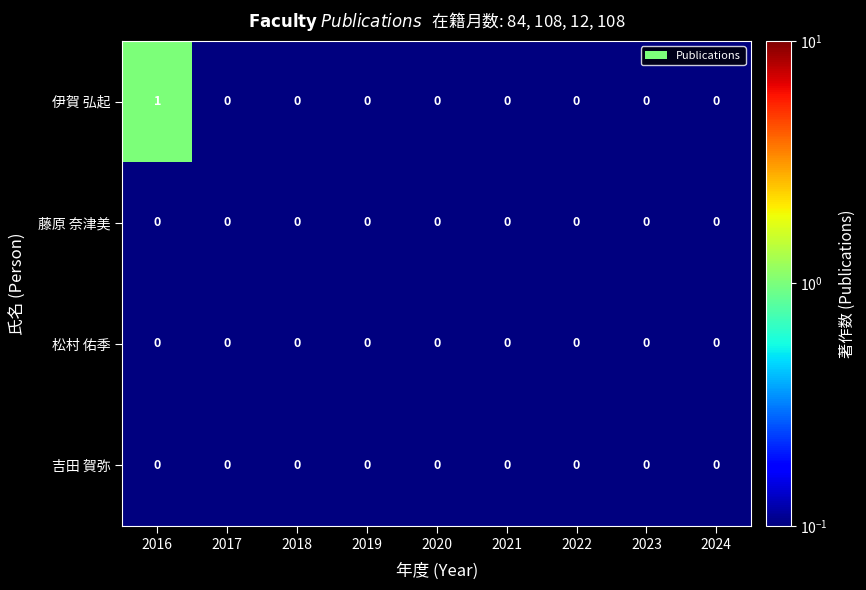

What is the minimum value shown in the chart?

0